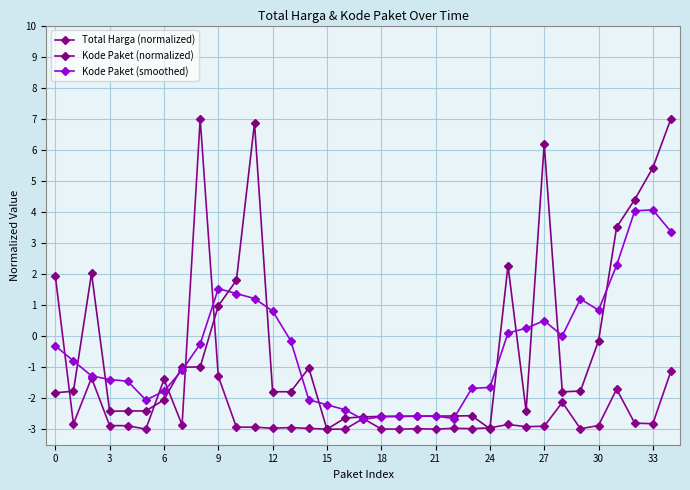

Rank the series by their maximum value, from highest to lowest.

Total Harga (normalized), Kode Paket (normalized), Kode Paket (smoothed)